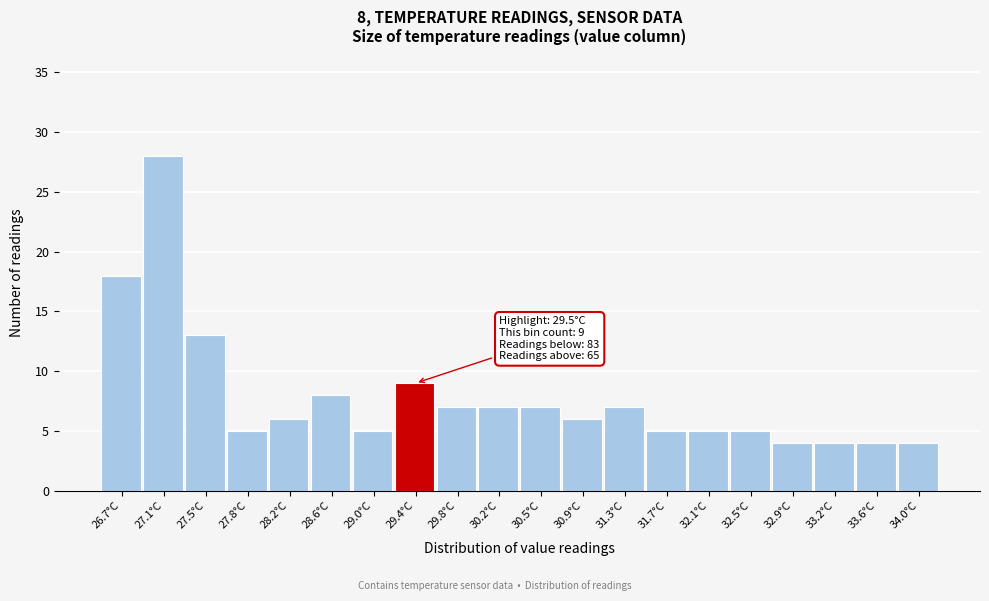

Which range on the x-axis has the tallest bar?

26.885 to 27.270